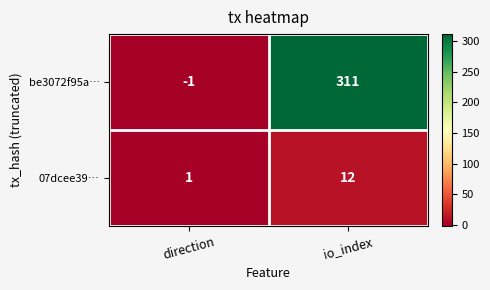

What is the sum of the be3072f95a… values at io_index and direction?

310